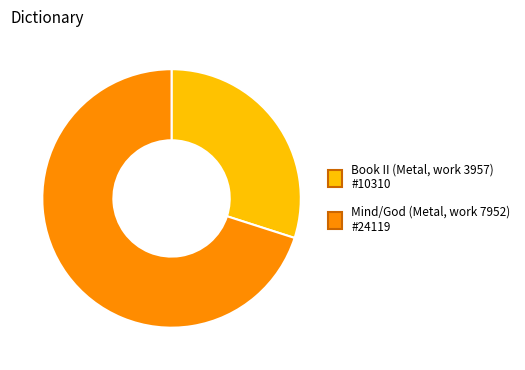

The Mind/God (Metal, work 7952) #24119 slice represents 70% of the pie. True or false?

True